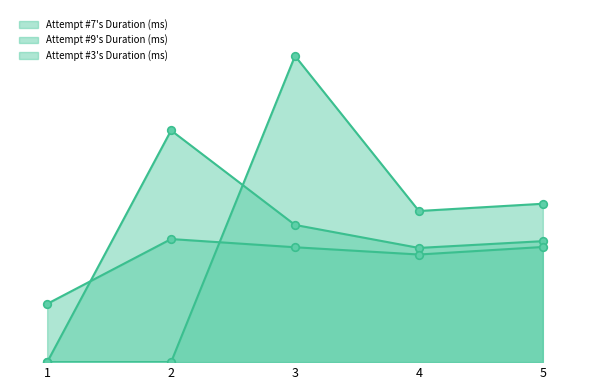

Which series contains the lowest Y value?

Attempt #7's Duration (ms)